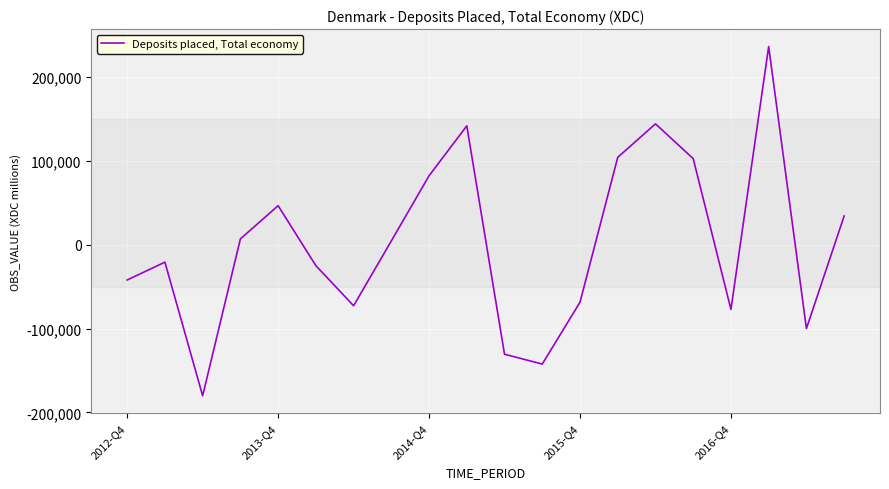

How many positive values are there?

10